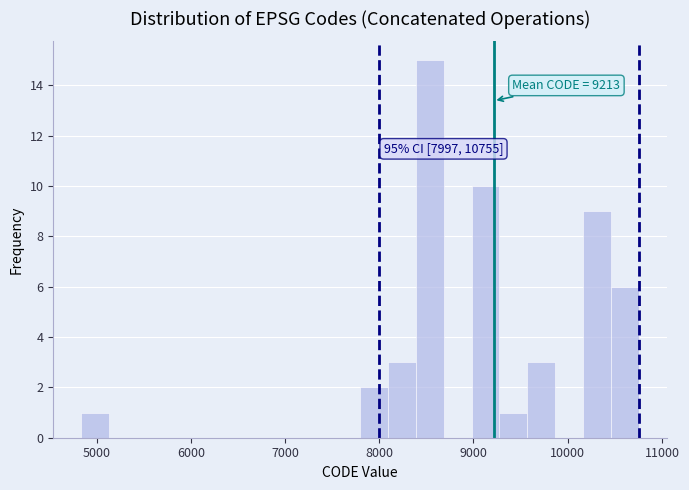

Read against the x-axis, roughly where is the centre of the tallest bar?

8500